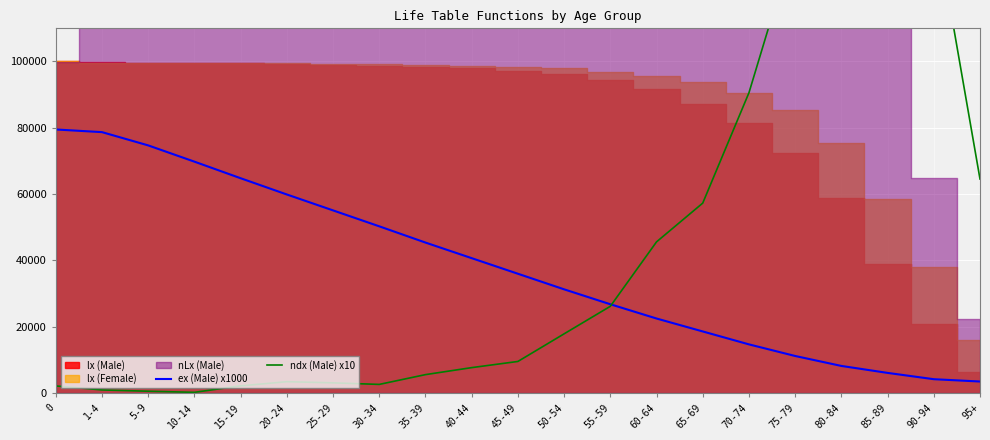

What is the maximum value for ex (Male) x1000?

79500